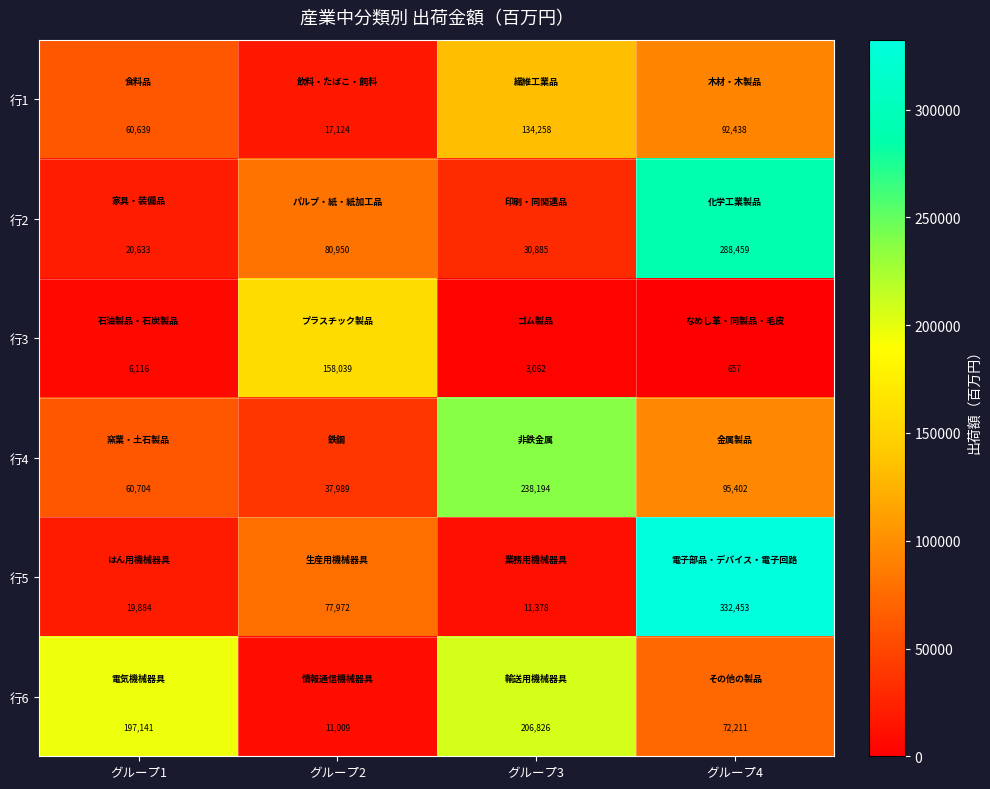

Which label corresponds to the largest value in the chart?

グループ4